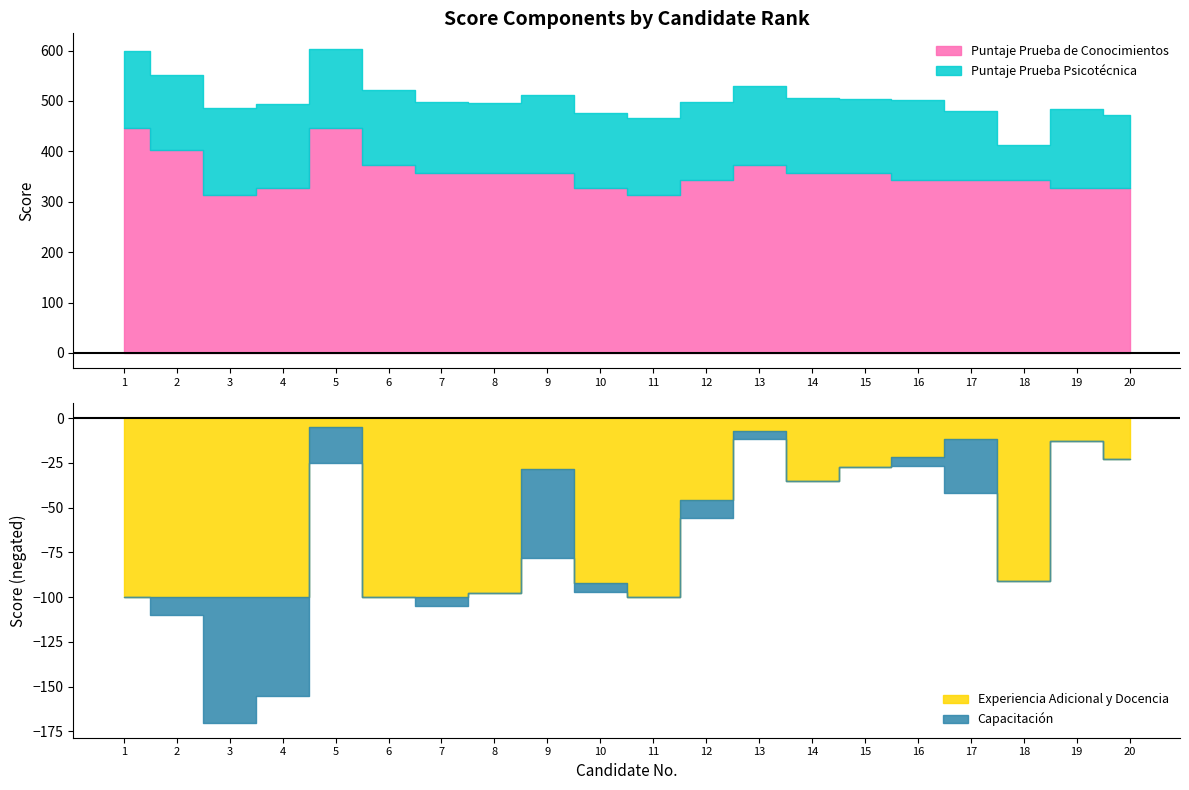

Where is the first local maximum for Puntaje Prueba de Conocimientos?

5